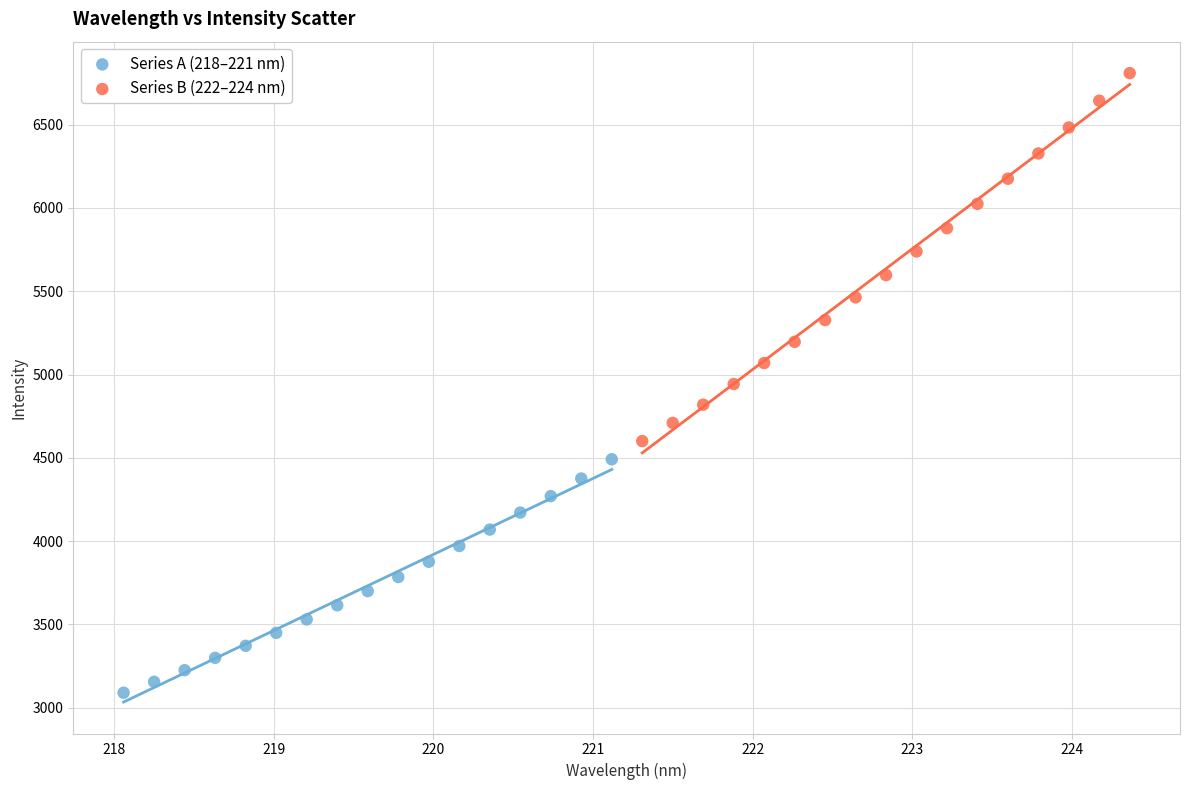

Which series contains the highest Y value?

Series B (222–224 nm)